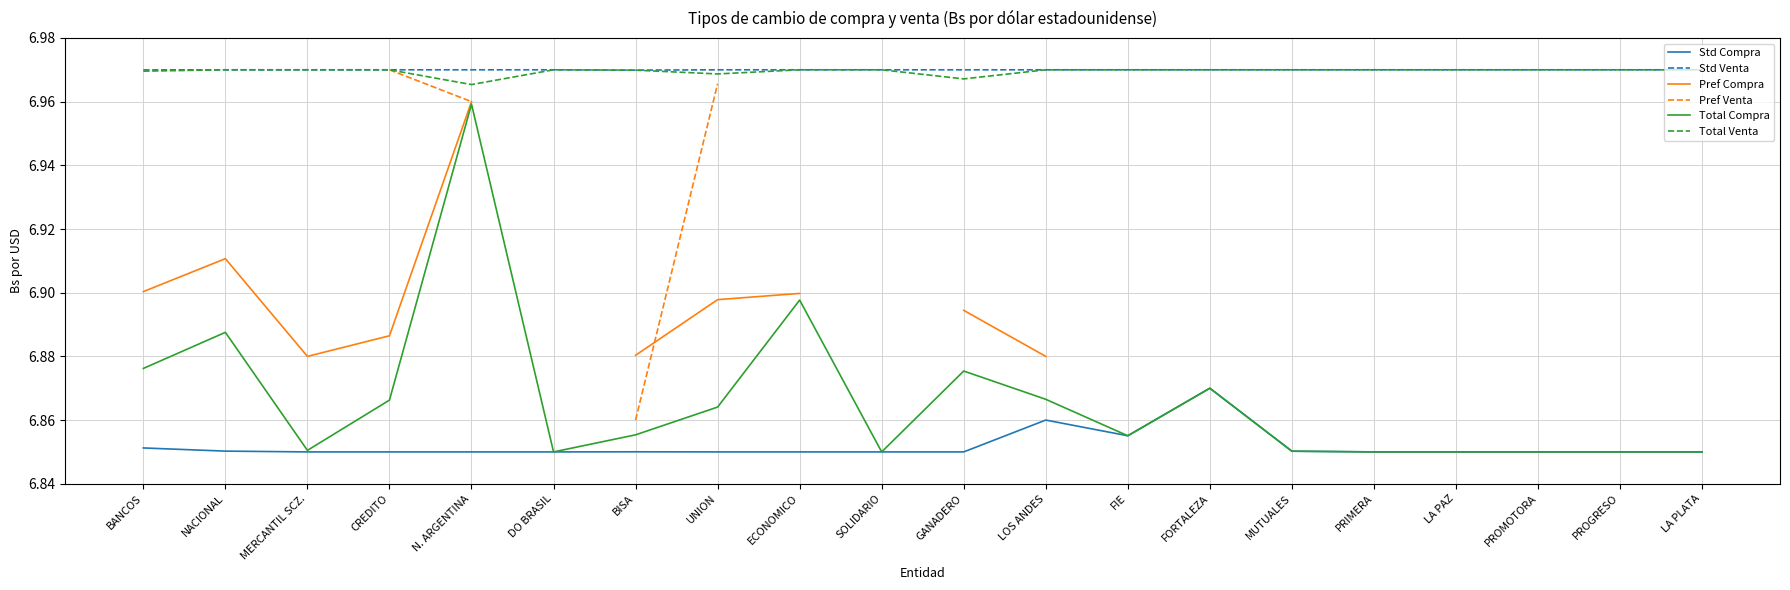

What is the total value across all series at BISA?

41.4